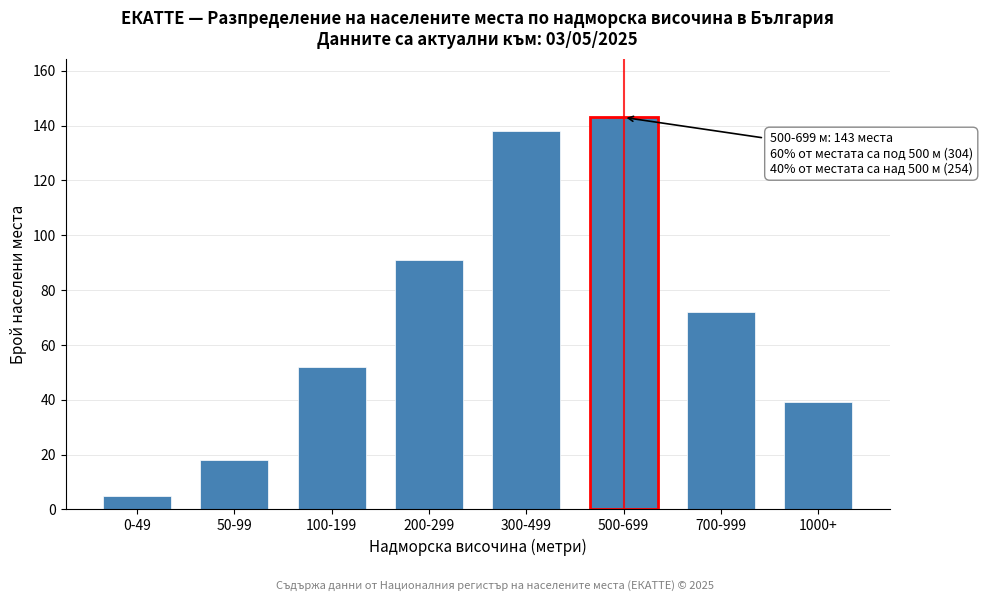

Reading right to left, list all the values displayed in this chart.

1000+=39	700-999=72	500-699=143	300-499=138	200-299=91	100-199=52	50-99=18	0-49=5